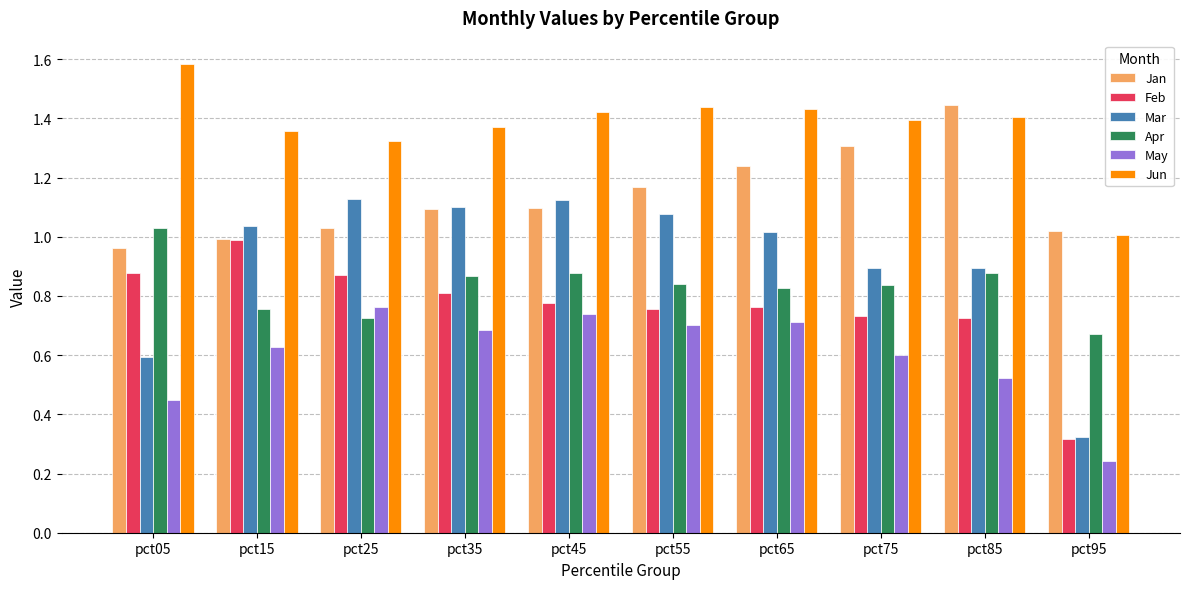

What are all the series names shown in the legend?

Jan, Feb, Mar, Apr, May, Jun